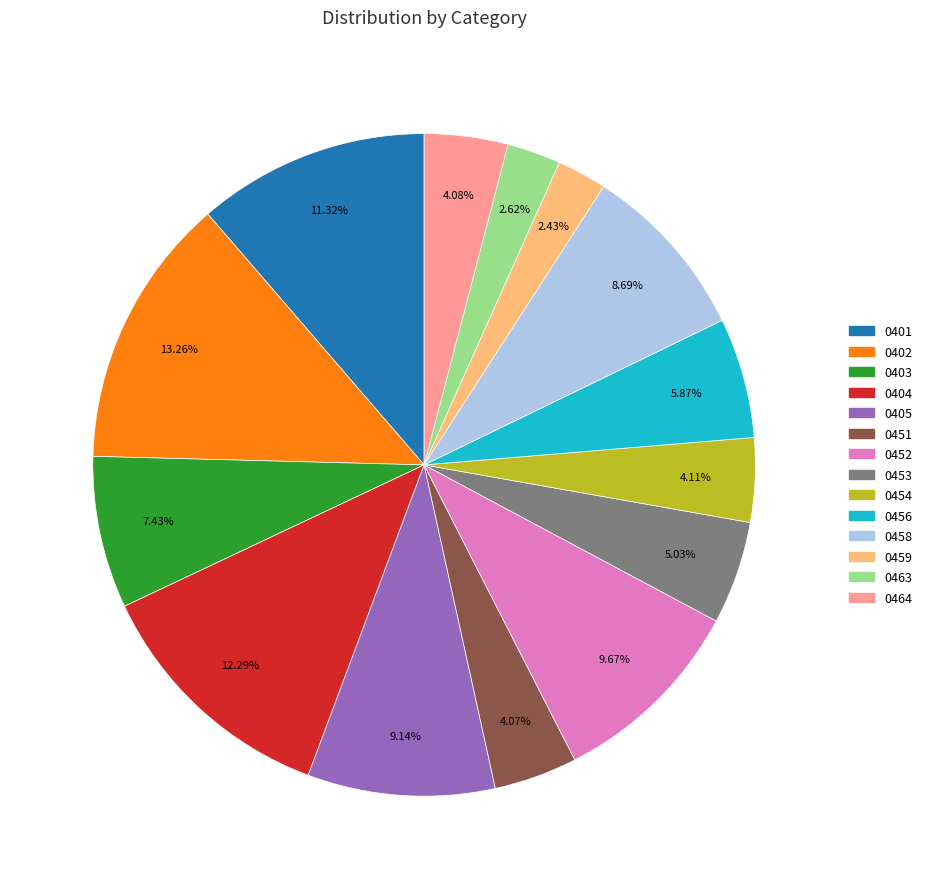

To the nearest percent, what percentage of the pie is 0454?

4%